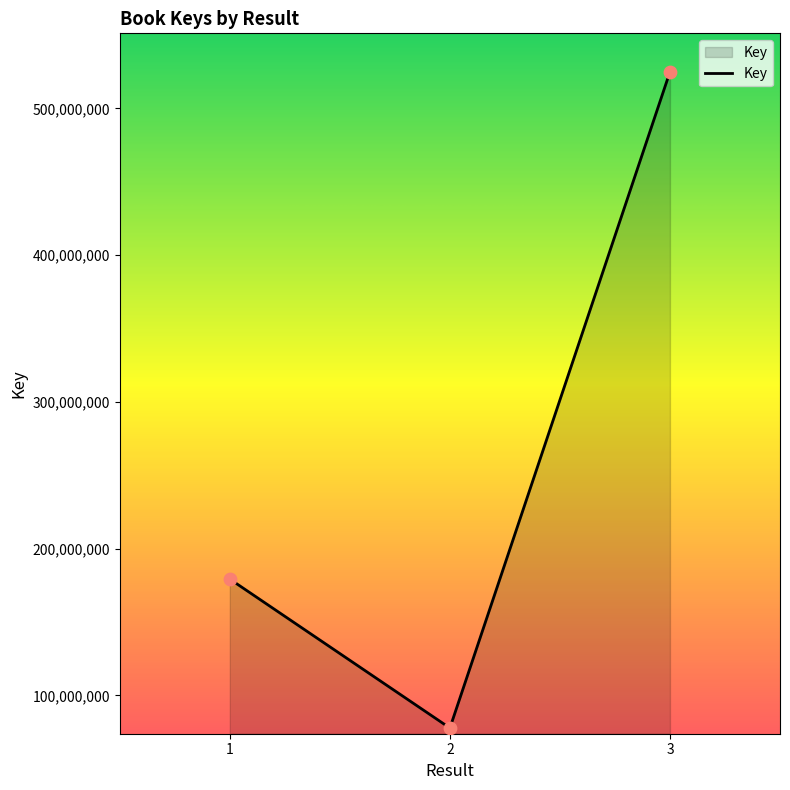

Which has a higher value, 3 or 1?

3